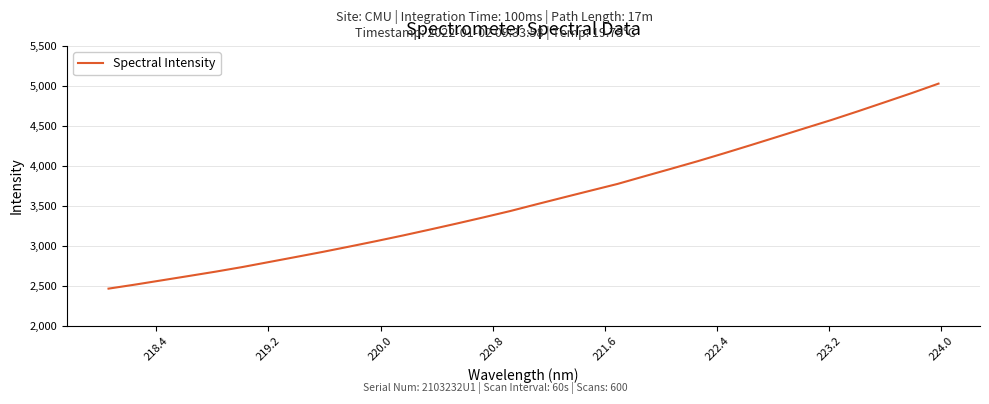

What is the average value?

3575.6